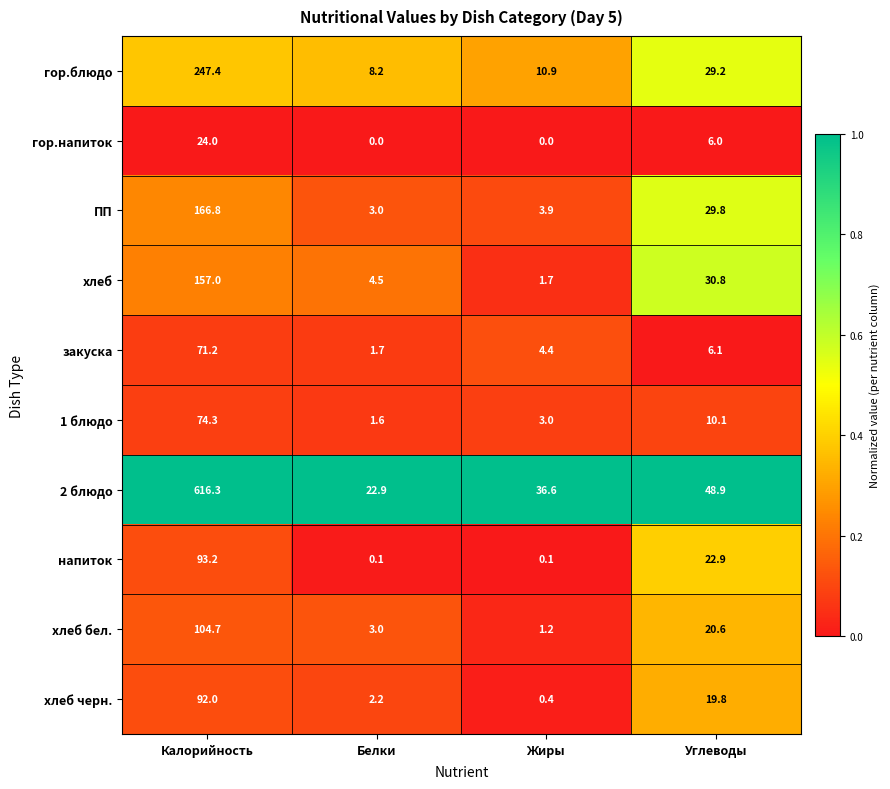

The value of хлеб бел. at Углеводы is 20.6. True or false?

True